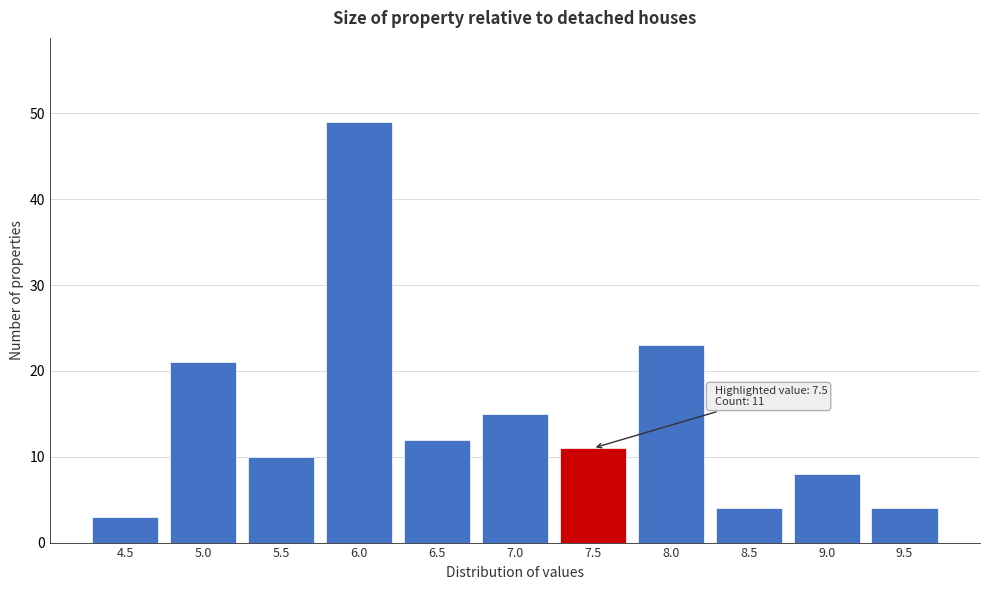

Reading left to right, transcribe all the data shown in this chart.

3	21	10	49	12	15	11	23	4	8	4